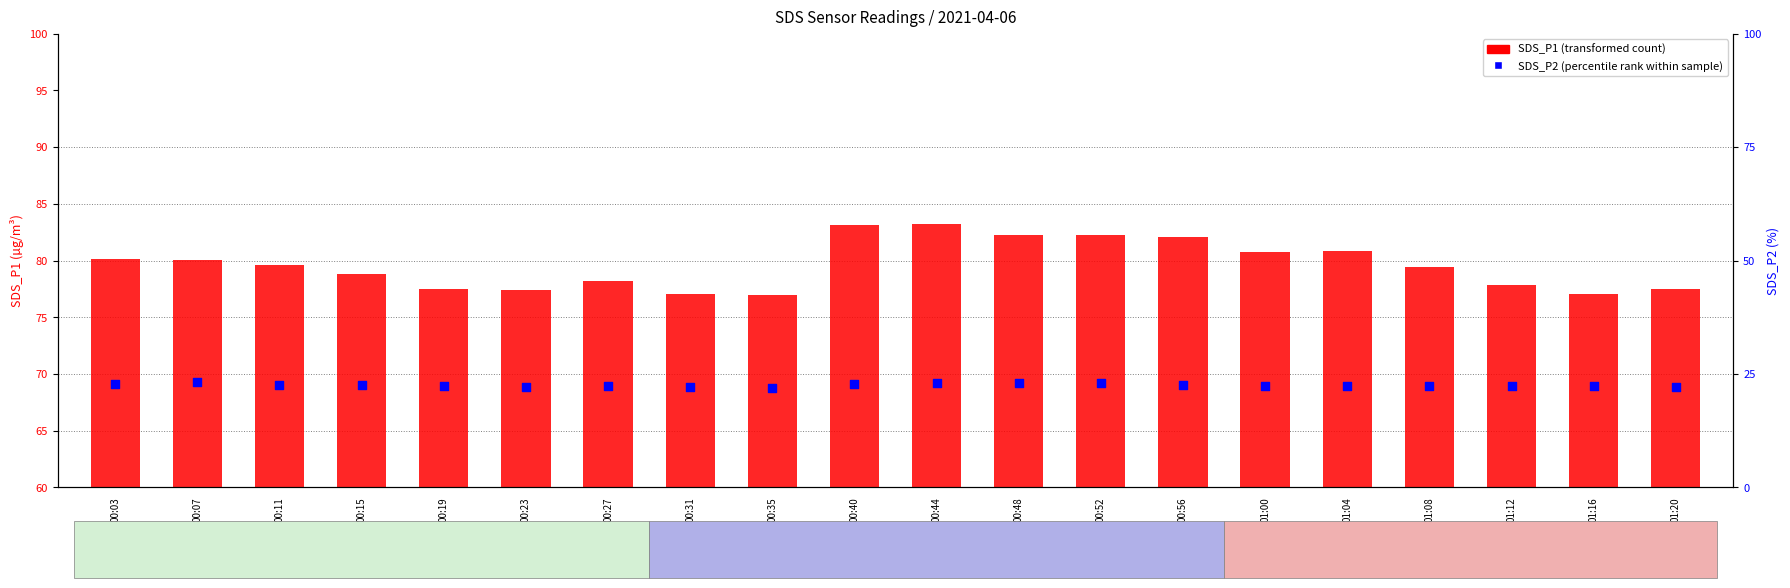

Is the value of SDS_P2 (percentile rank) at 01:20 greater than the value of SDS_P1 (transformed count) at 00:35?

No